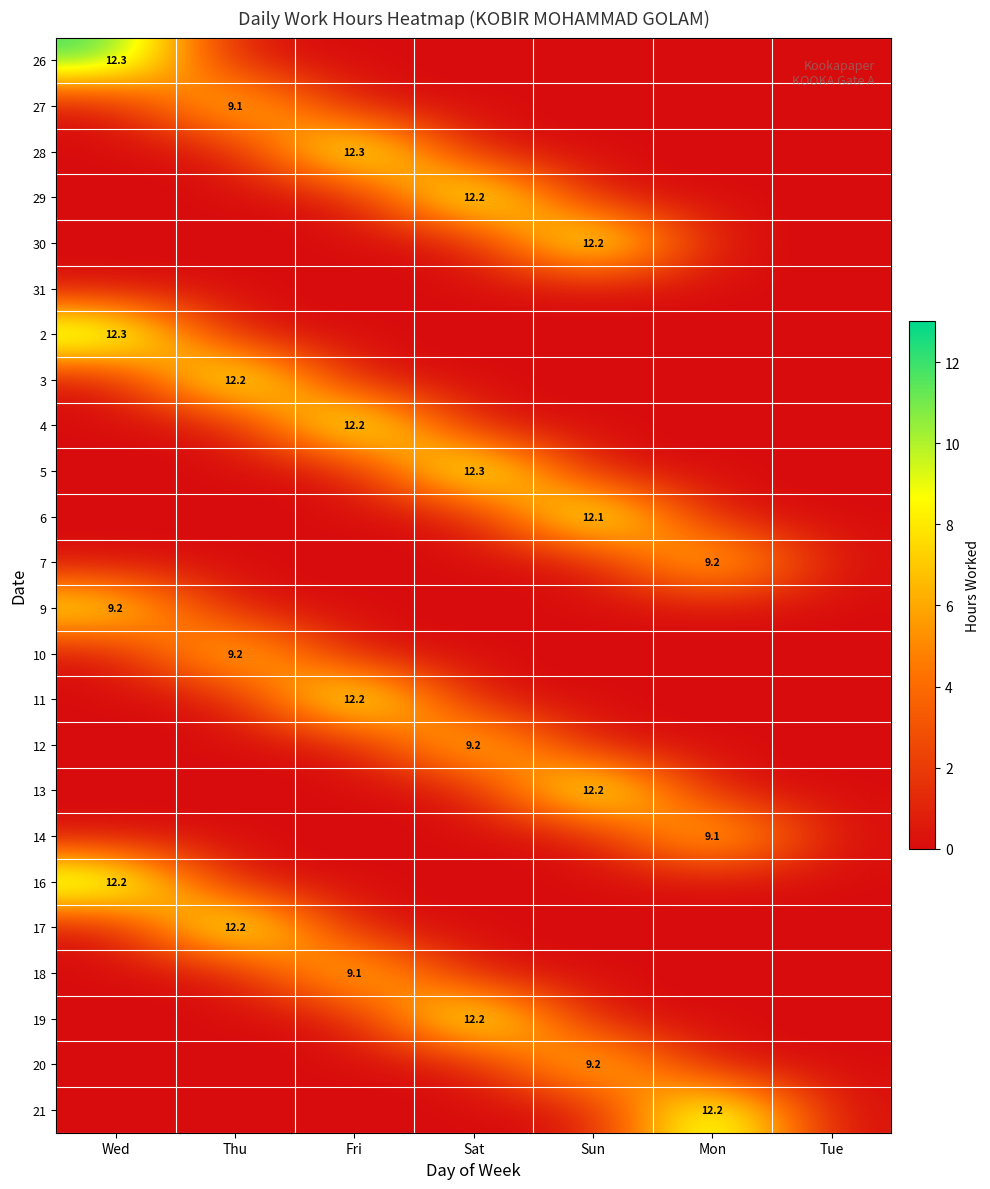

Count the number of categories in the chart.

7